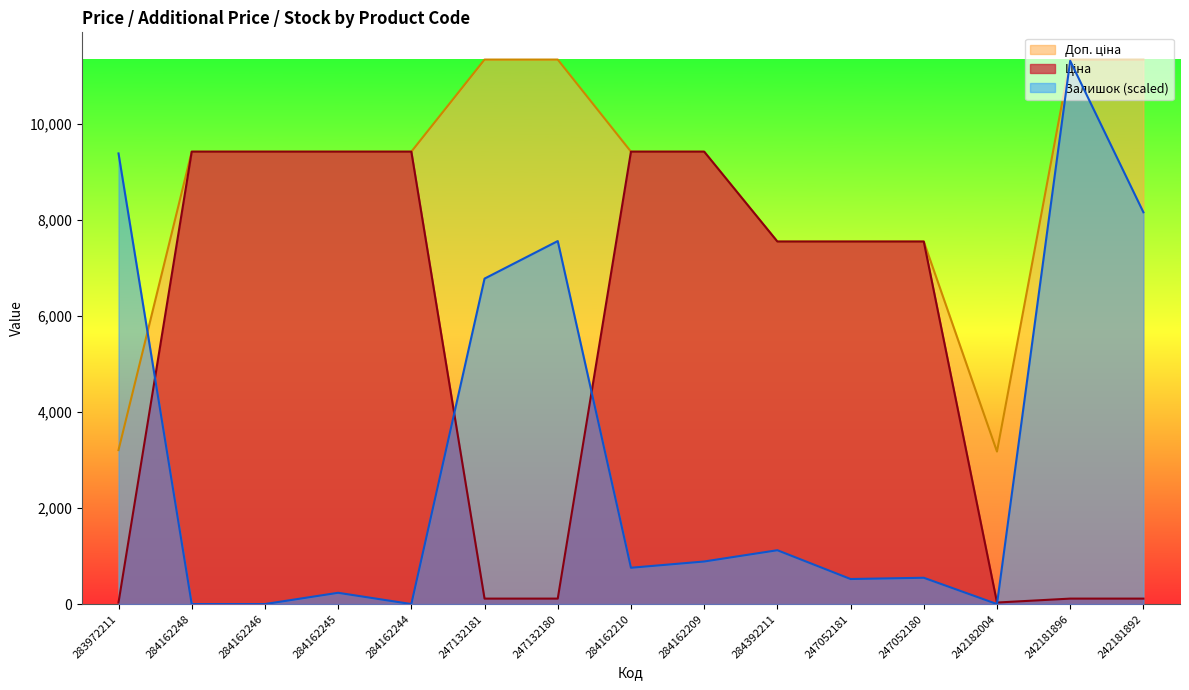

True or false: Доп. ціна has more than 0 interior local peaks.

False